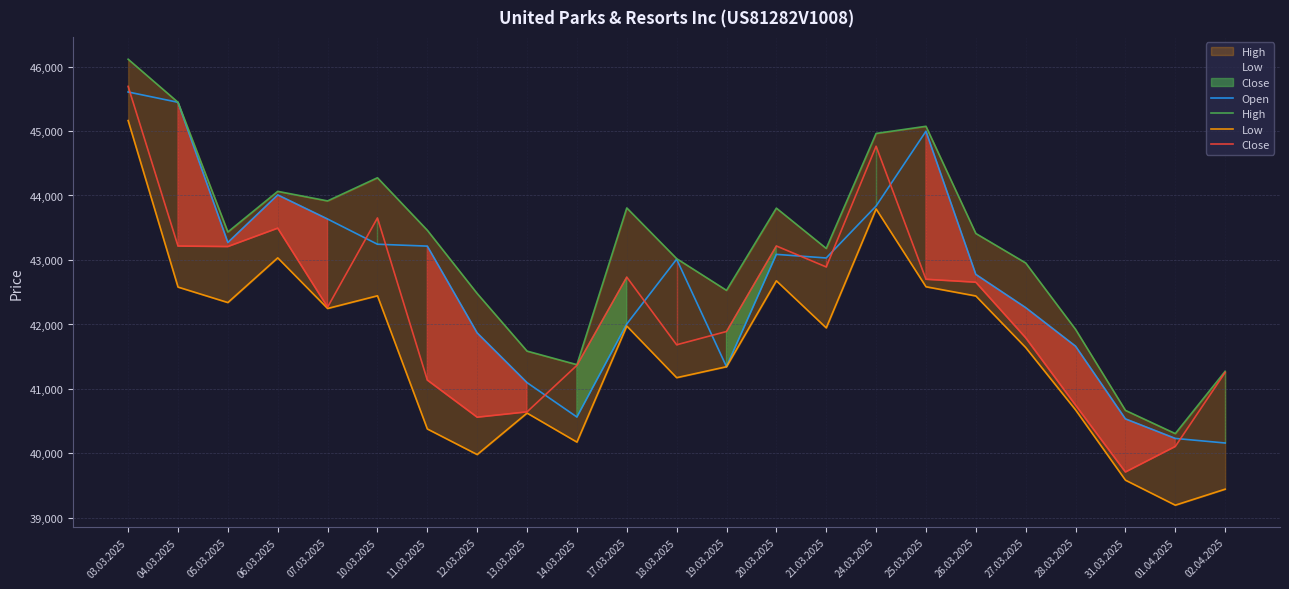

How many series are shown in this chart?

4